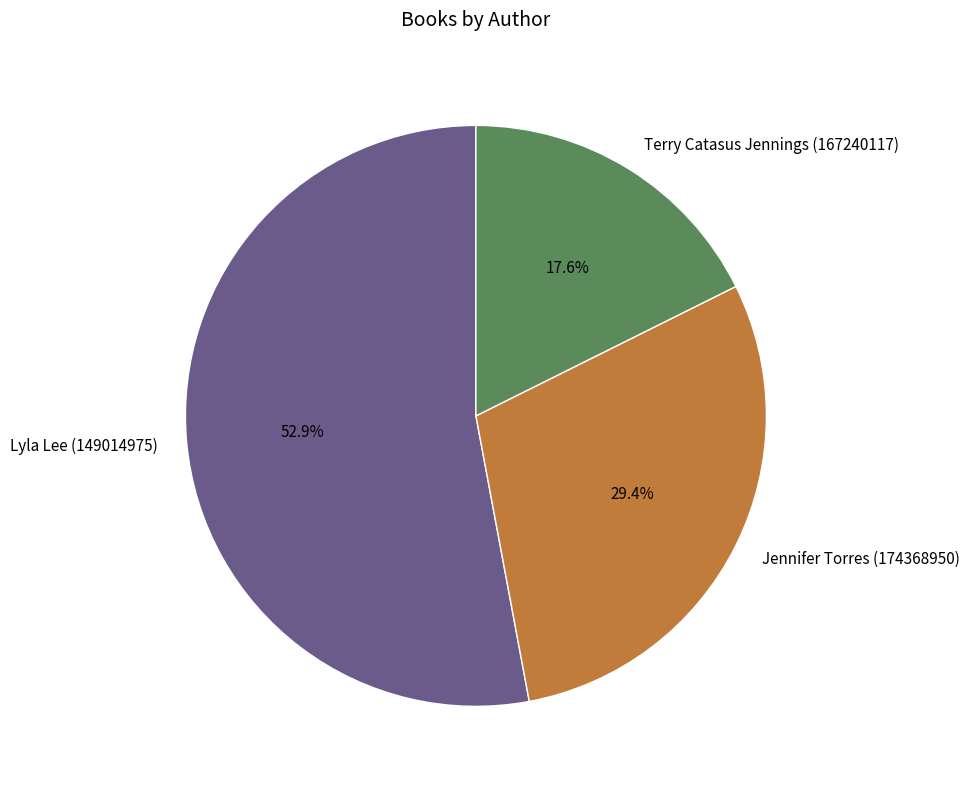

Which slice represents more than half of the pie?

Lyla Lee (149014975)